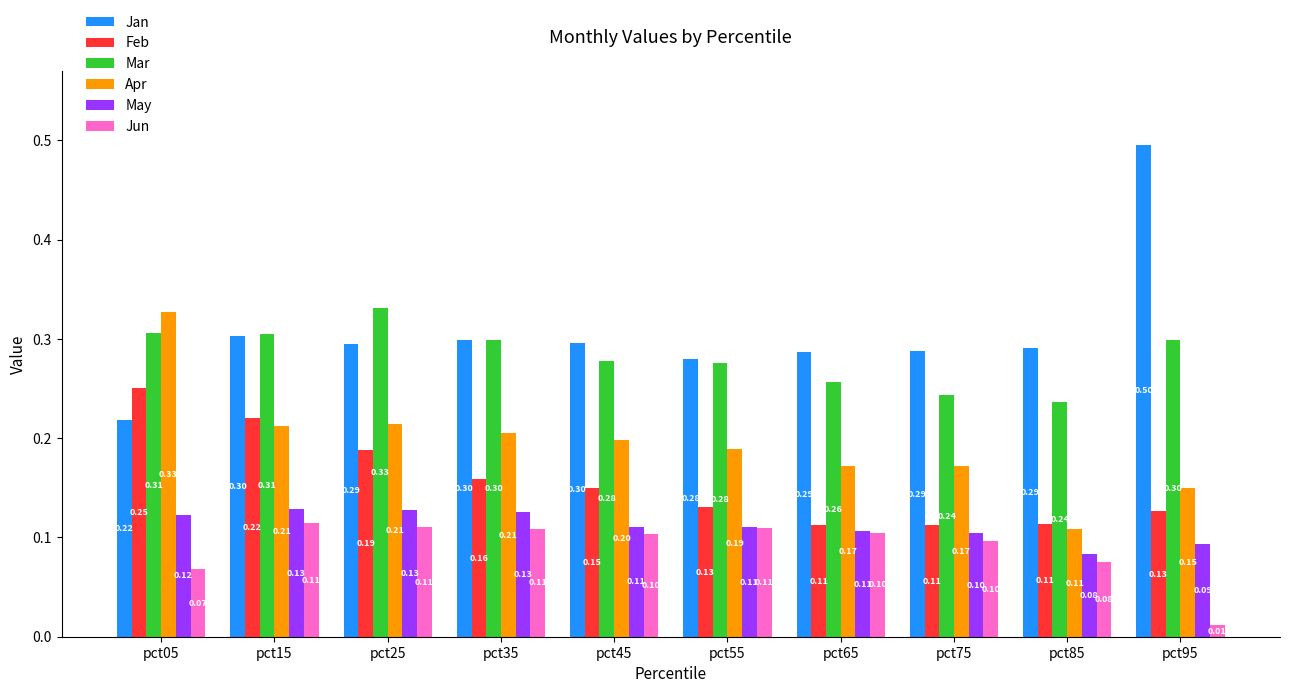

Is it true that Feb equals 0.2 at pct35?

True